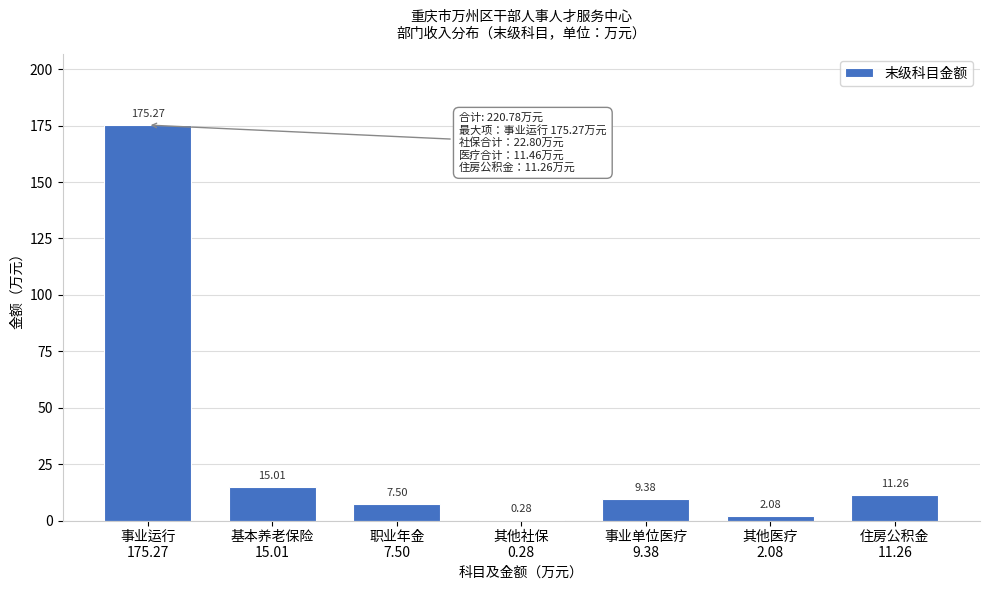

What is the sum of all values?

220.8